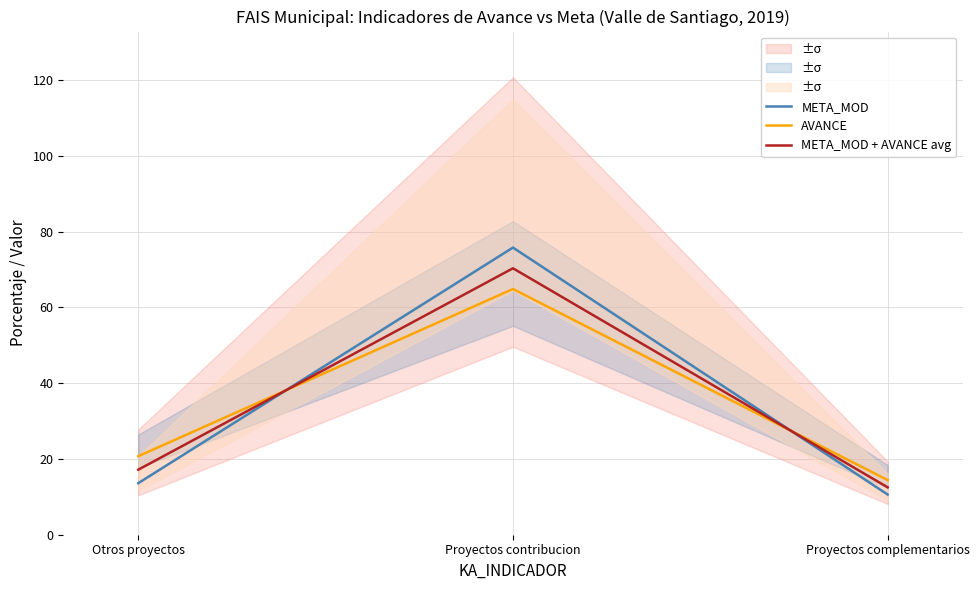

Is this an area chart (filled region under the line)?

No